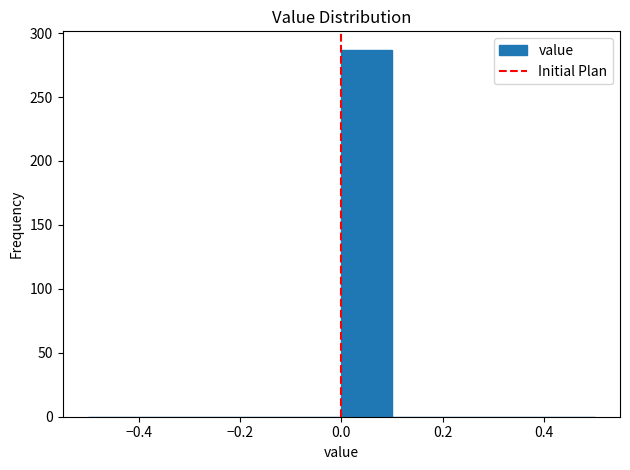

Over which range of the x-axis is the bar tallest?

0.0 to 0.1